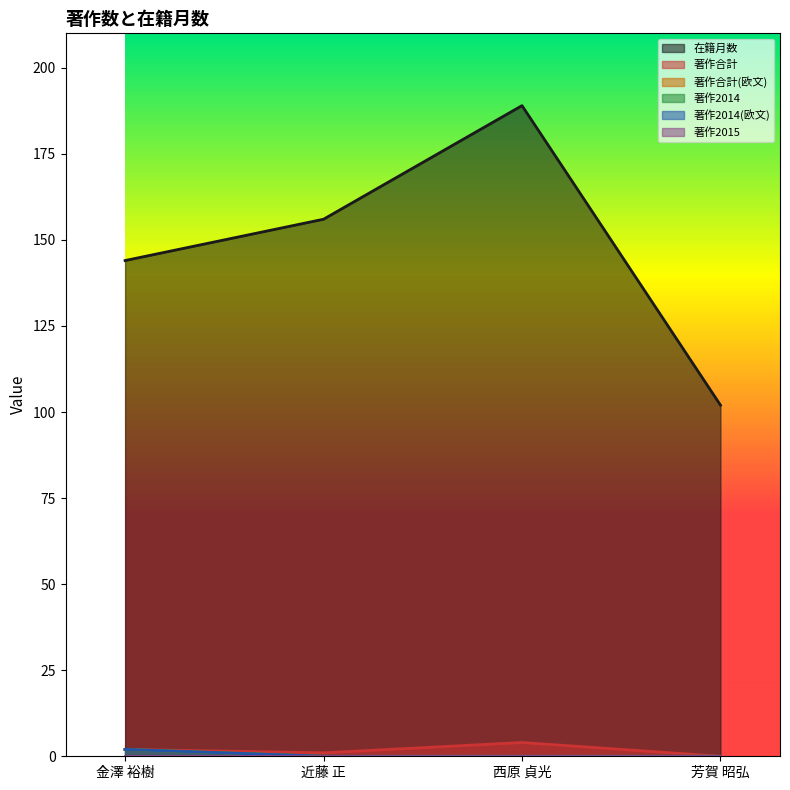

How many interior local peaks does the 在籍月数 series have?

1